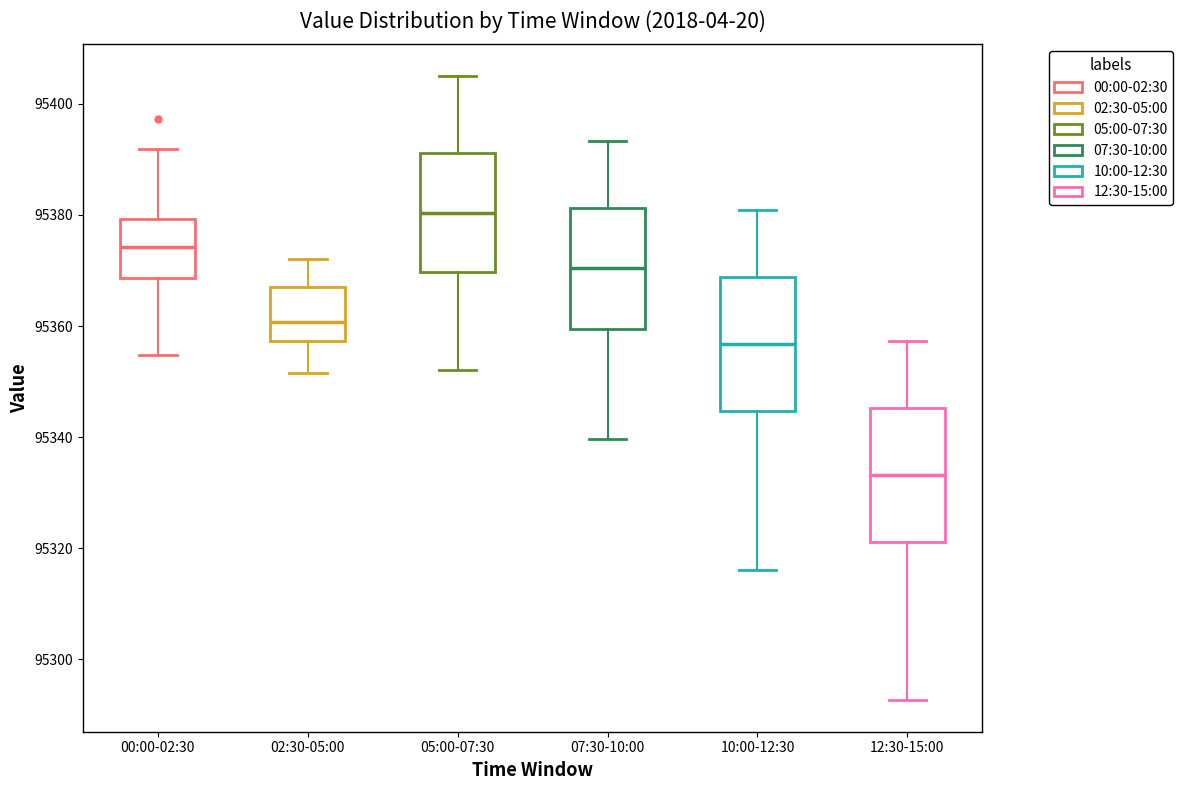

Reading left to right, read every box against the y-axis: the position of its median line, the range the box covers, and the ends of its whiskers. The values are not printed on the chart, so give them approximately, as read against the axis.

00:00-02:30: median 95374, box 95368 to 95380, whiskers 95354 to 95392
02:30-05:00: median 95360, box 95358 to 95368, whiskers 95352 to 95372
05:00-07:30: median 95380, box 95370 to 95392, whiskers 95352 to 95406
07:30-10:00: median 95370, box 95360 to 95382, whiskers 95340 to 95394
10:00-12:30: median 95356, box 95344 to 95368, whiskers 95316 to 95380
12:30-15:00: median 95334, box 95322 to 95346, whiskers 95292 to 95358